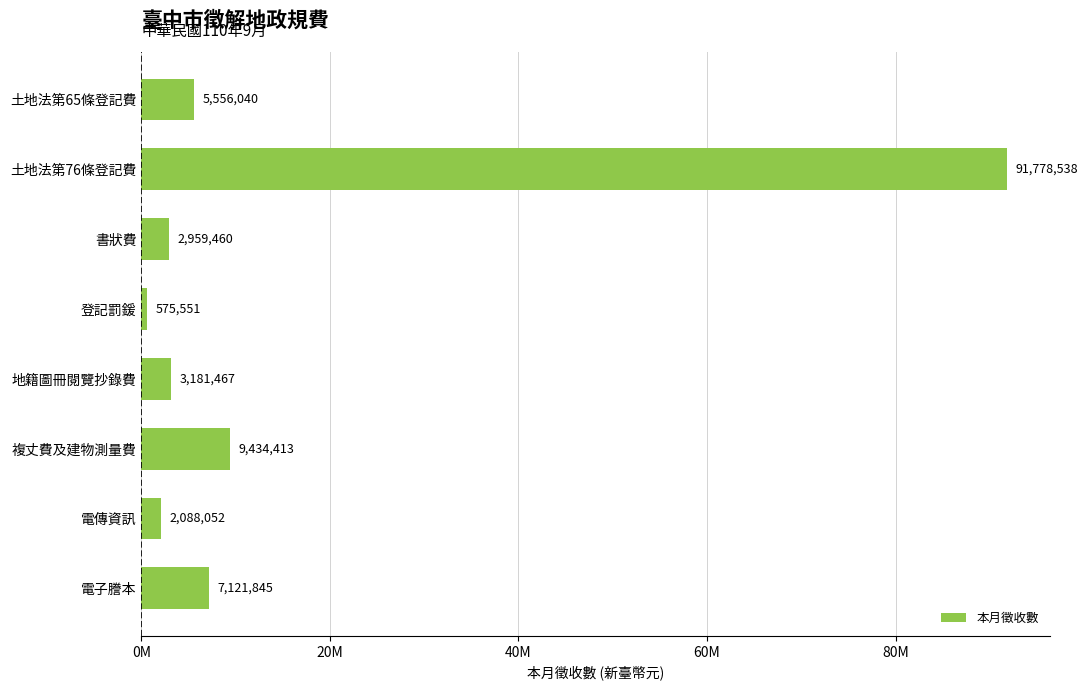

Are the bars horizontal?

Yes